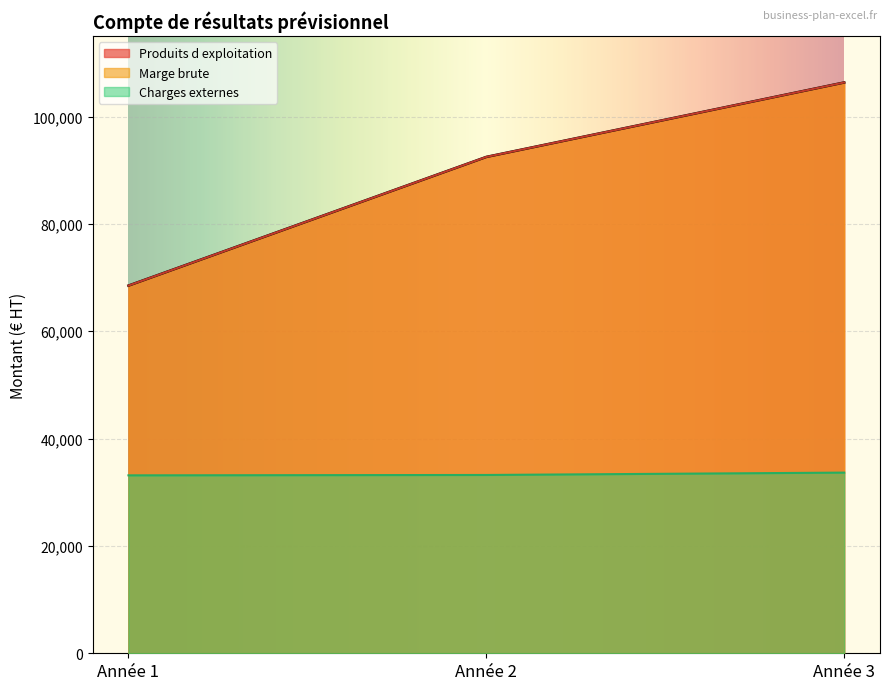

What is the spread (max minus min) of values at Année 3?

72686.2